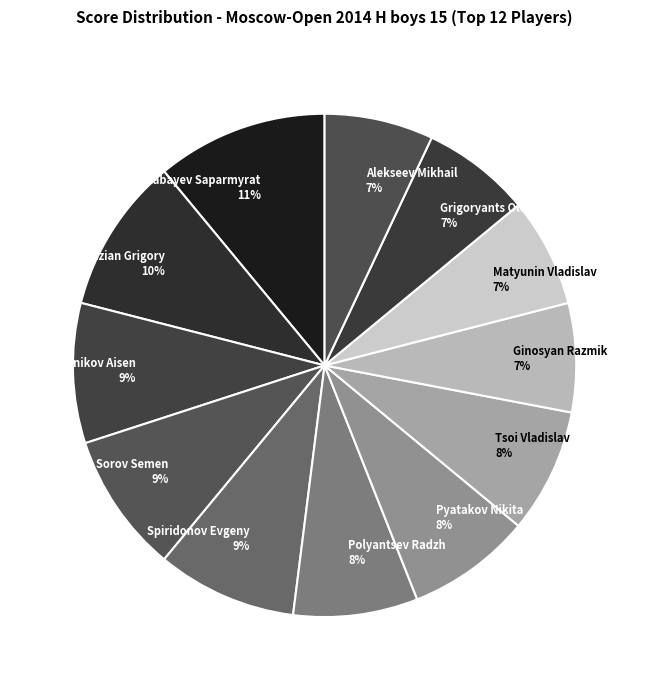

To the nearest percent, what portion does Mestnikov Aisen represent?

9%